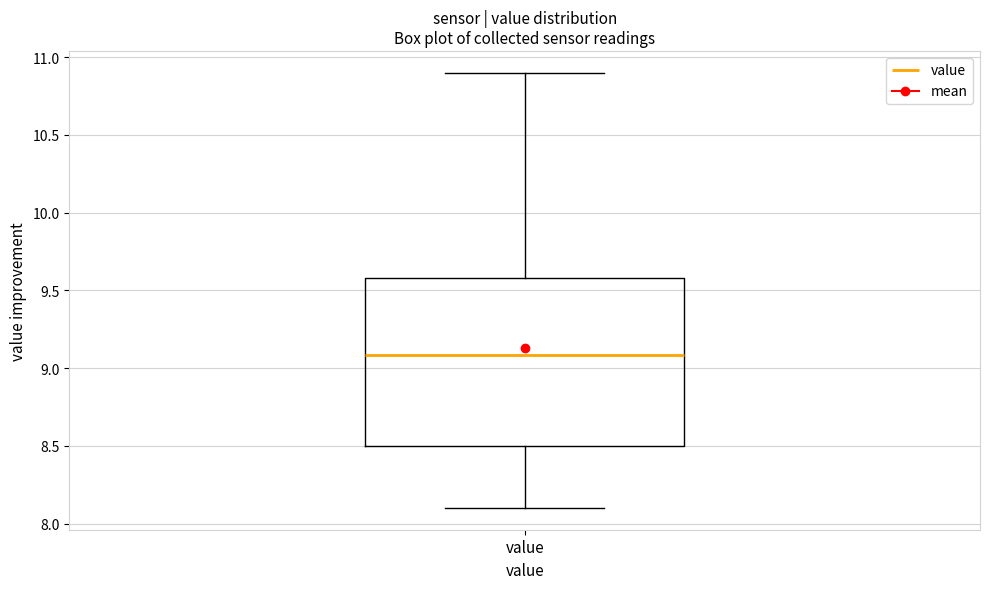

Read this box plot against the y-axis: the position of the median line, the range covered by the box, and the ends of both whiskers. The values are not printed on the chart, so give them approximately, as read against the axis.

median 9.1, box 8.5 to 9.6, whiskers 8.1 to 10.9